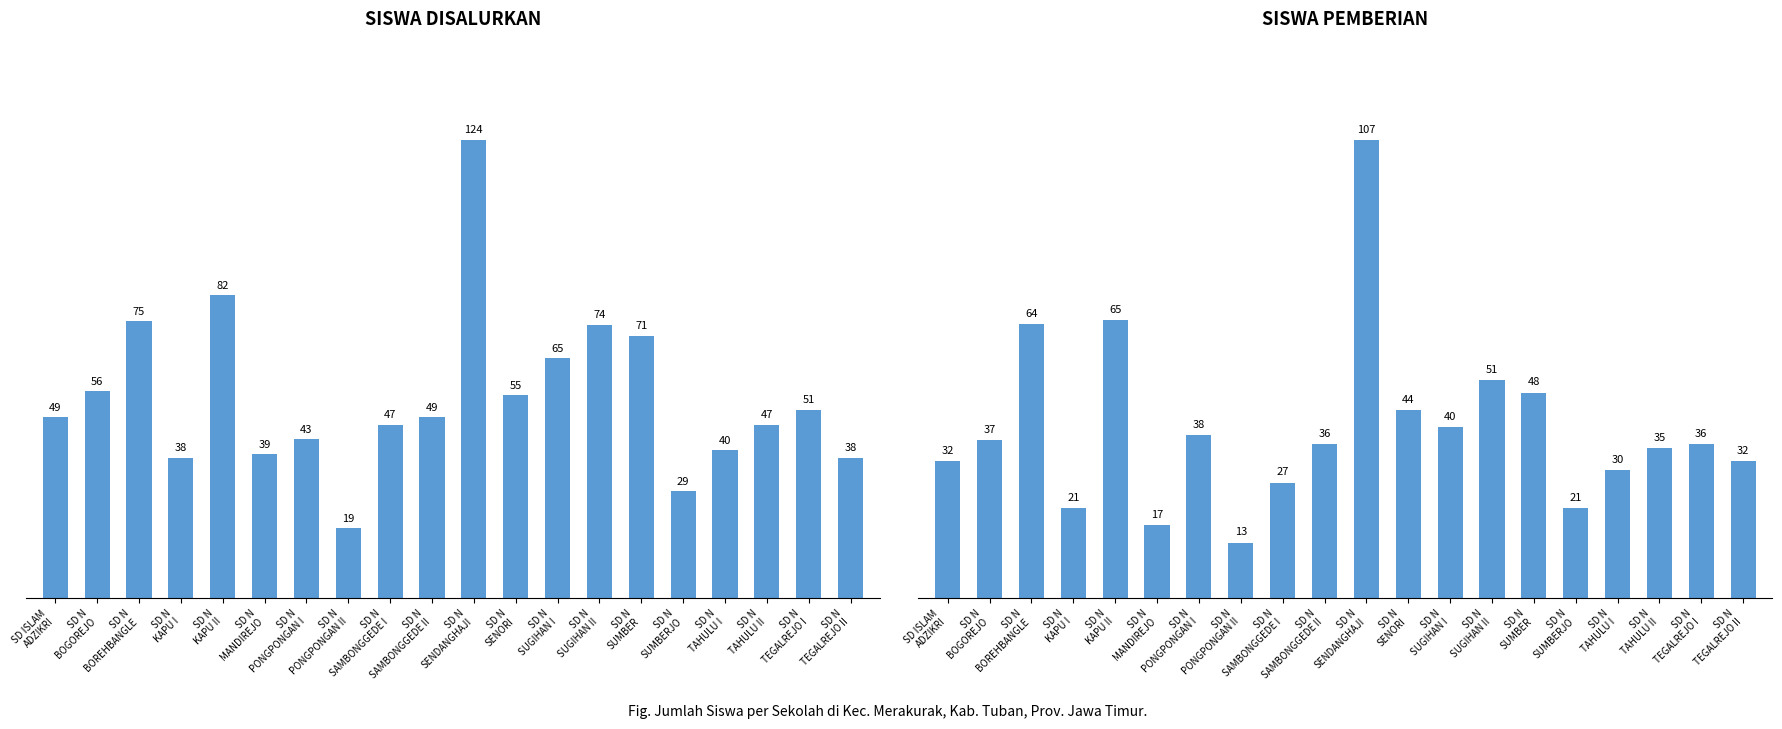

How many categories are shown in the chart?

20